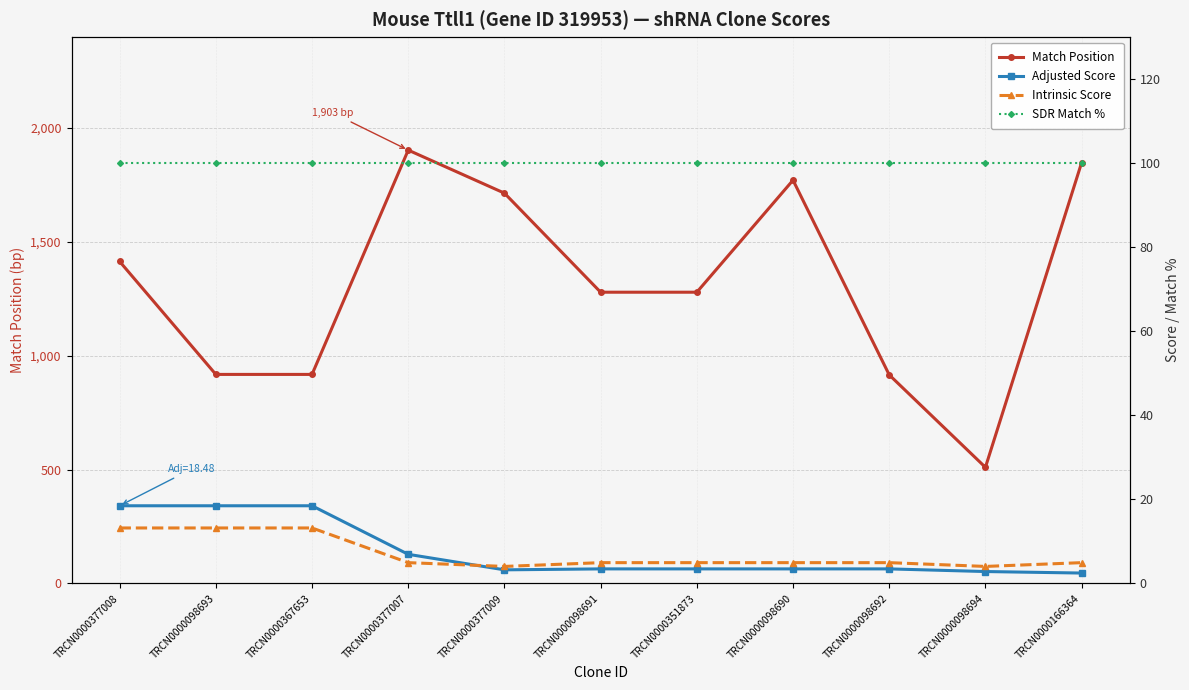

What is the difference between the maximum and minimum values in the Adjusted Score series?

16.0